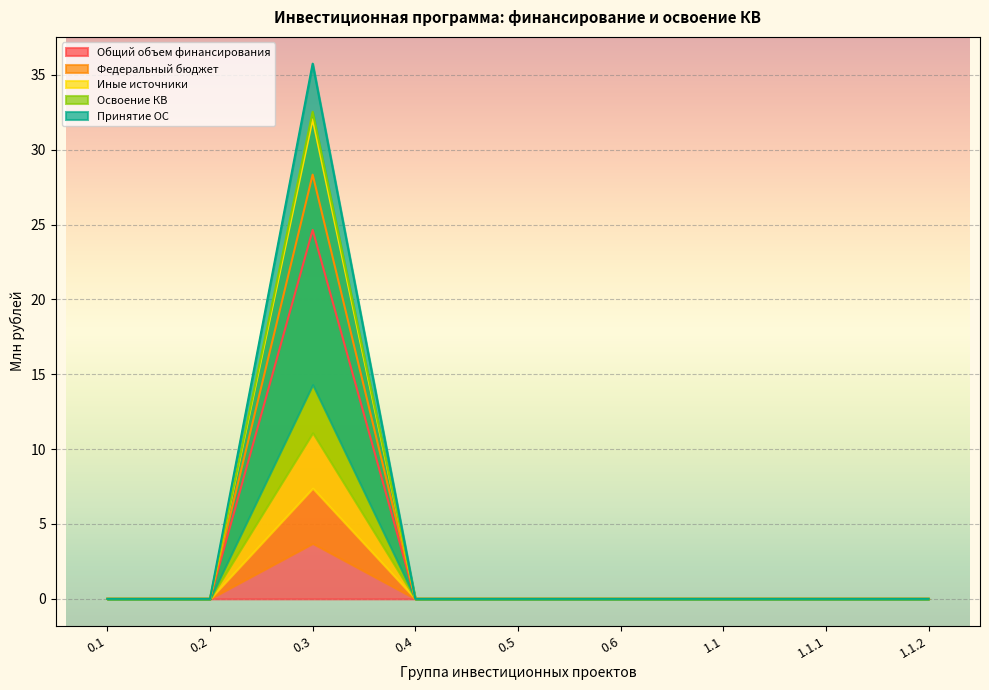

Reading right to left, transcribe all the data shown in this chart.

Общий объем финансирования: 1.1.2=0.0	1.1.1=0.0	1.1=0.0	0.6=0.0	0.5=0.0	0.4=0.0	0.3=24.6	0.2=0.0	0.1=0.0
Федеральный бюджет: 1.1.2=0.0	1.1.1=0.0	1.1=0.0	0.6=0.0	0.5=0.0	0.4=0.0	0.3=28.3	0.2=0.0	0.1=0.0
Иные источники: 1.1.2=0.0	1.1.1=0.0	1.1=0.0	0.6=0.0	0.5=0.0	0.4=0.0	0.3=32.0	0.2=0.0	0.1=0.0
Освоение КВ: 1.1.2=0.0	1.1.1=0.0	1.1=0.0	0.6=0.0	0.5=0.0	0.4=0.0	0.3=32.5	0.2=0.0	0.1=0.0
Принятие ОС: 1.1.2=0.0	1.1.1=0.0	1.1=0.0	0.6=0.0	0.5=0.0	0.4=0.0	0.3=35.7	0.2=0.0	0.1=0.0